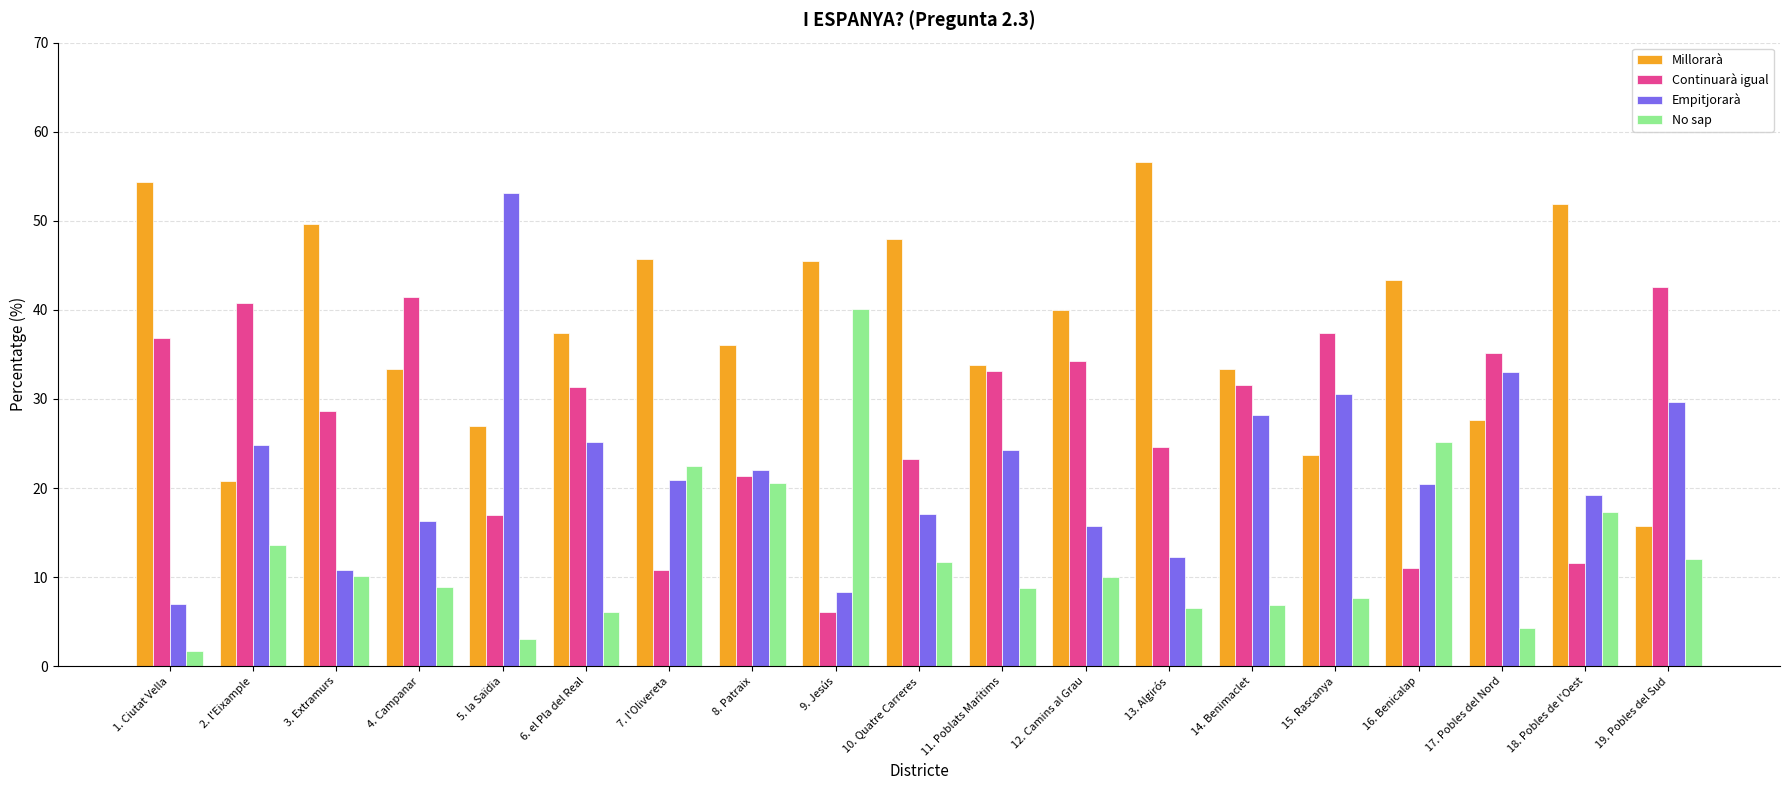

What is the value of the Empitjorarà bar at the 1st from the left?

7.0